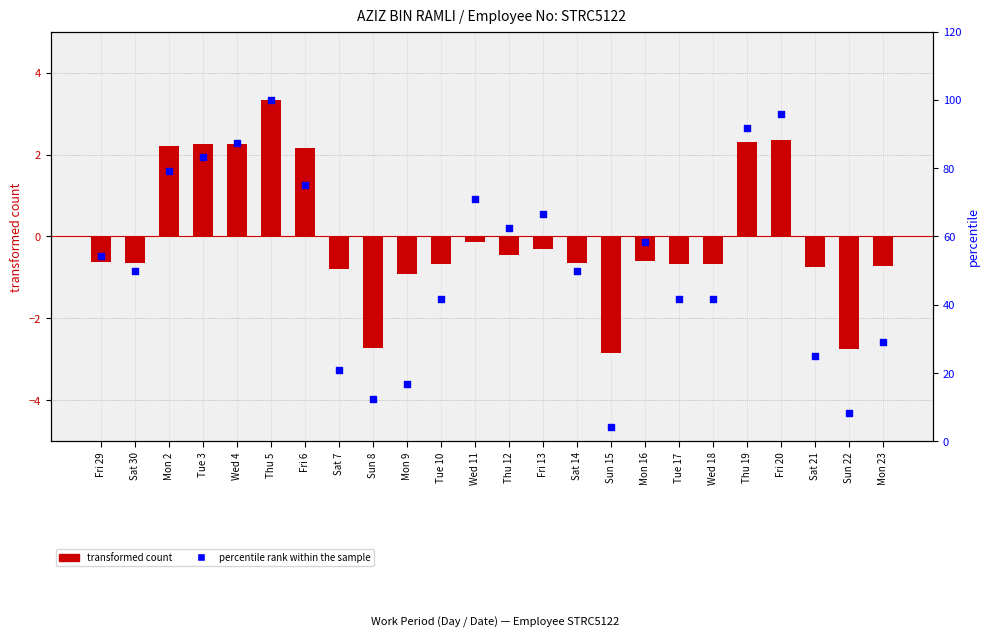

What is the total value across all series at Sun 15?

1.3